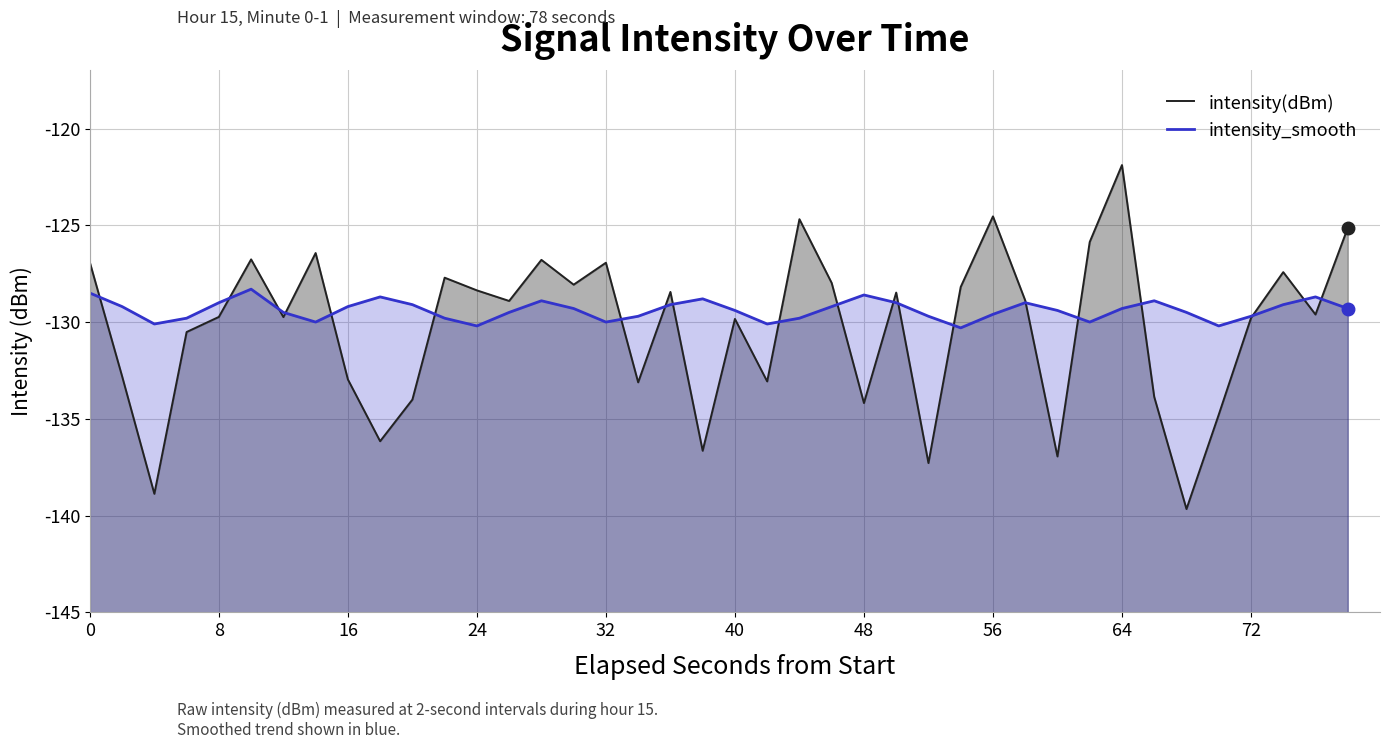

What are all the series names shown in the legend?

intensity(dBm), intensity_smooth